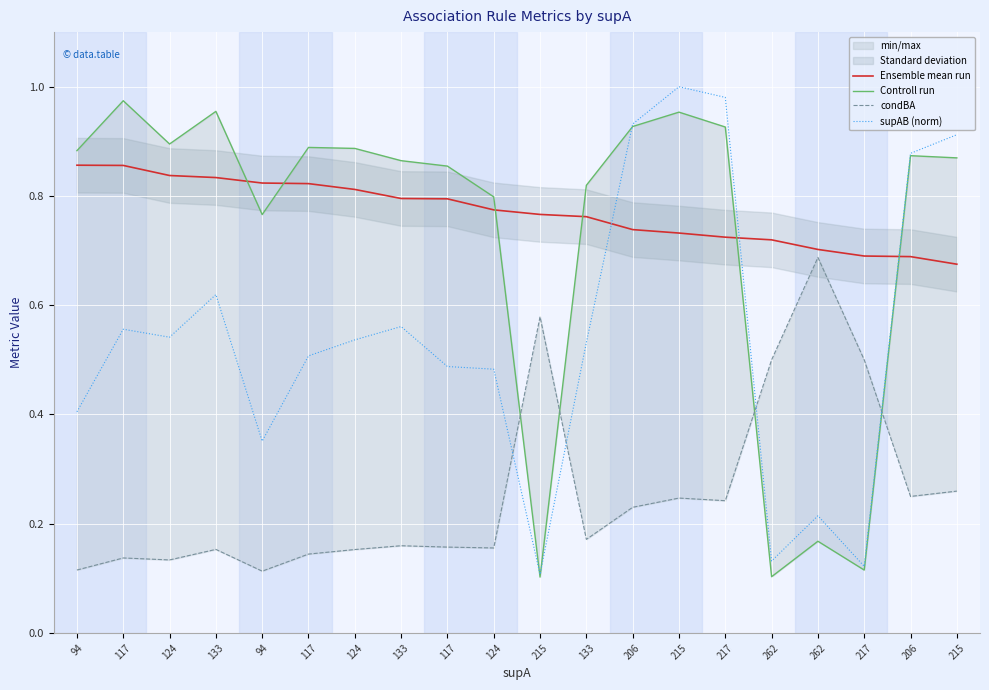

What is the sum of all Controll run values?

14.6